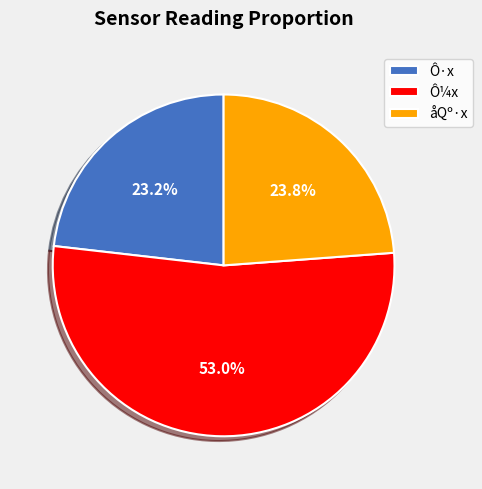

Is the sum of Ô·x and åQº·x greater than half?

No